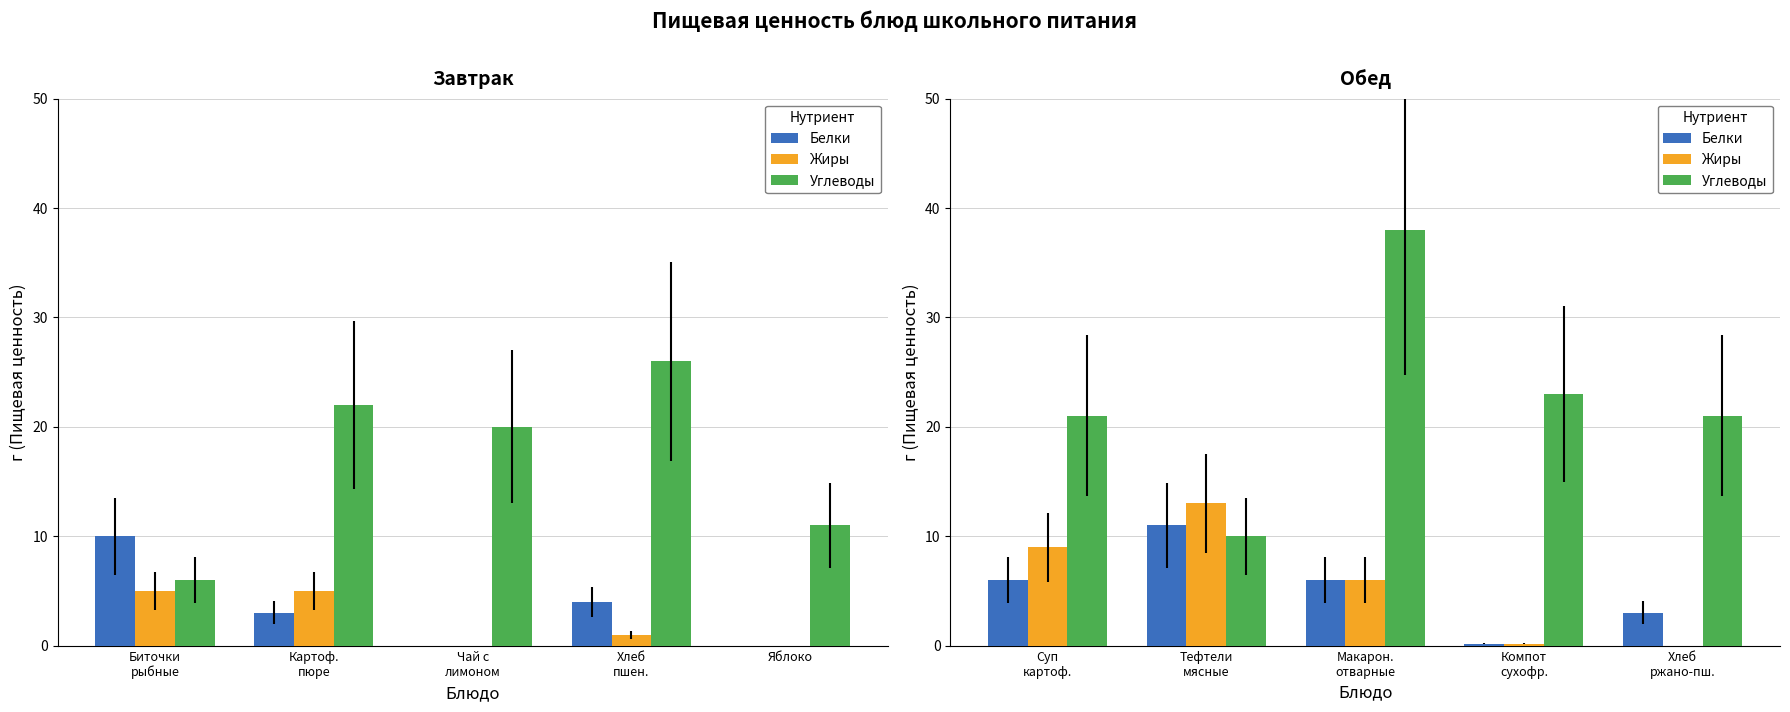

Which has a higher value, Компот сухофр. or Суп картоф.?

Суп картоф.